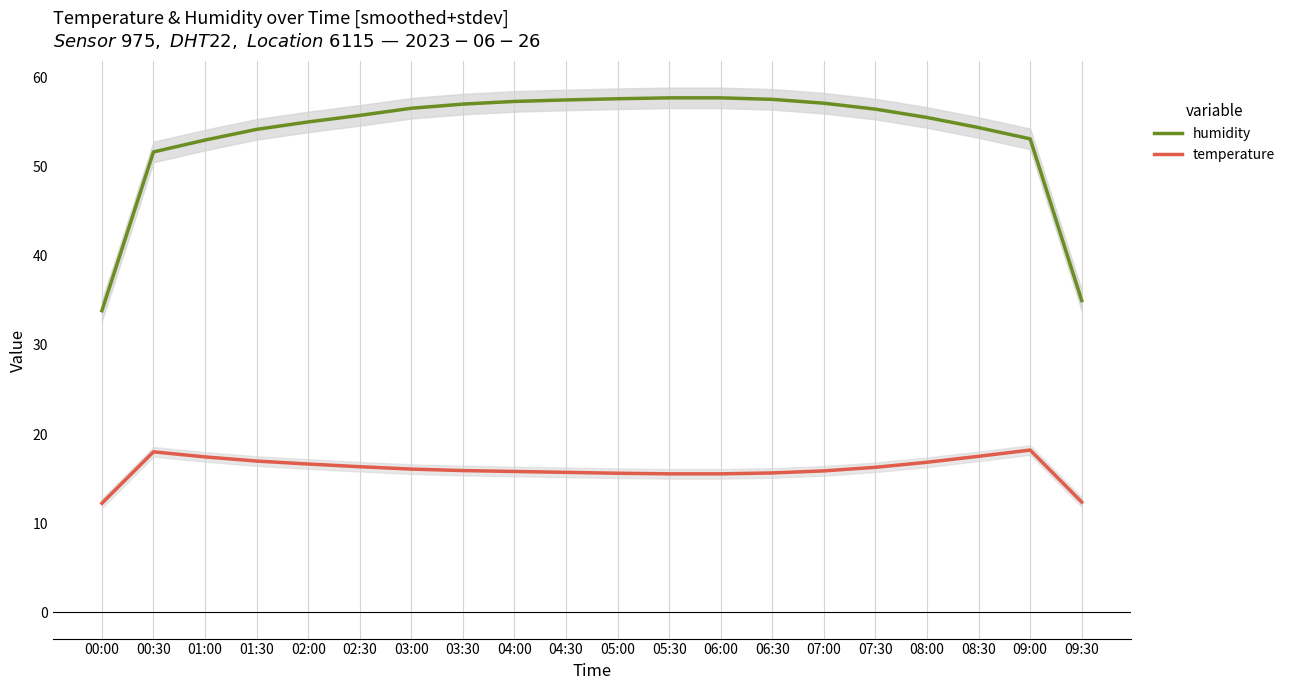

What is the difference between the second highest and minimum values in the humidity series?

23.9